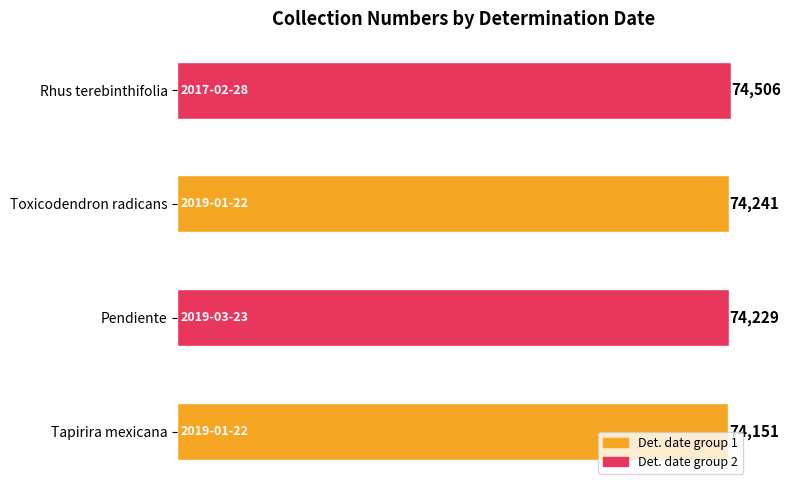

At which category does the chart reach its peak across all series?

Rhus terebinthifolia